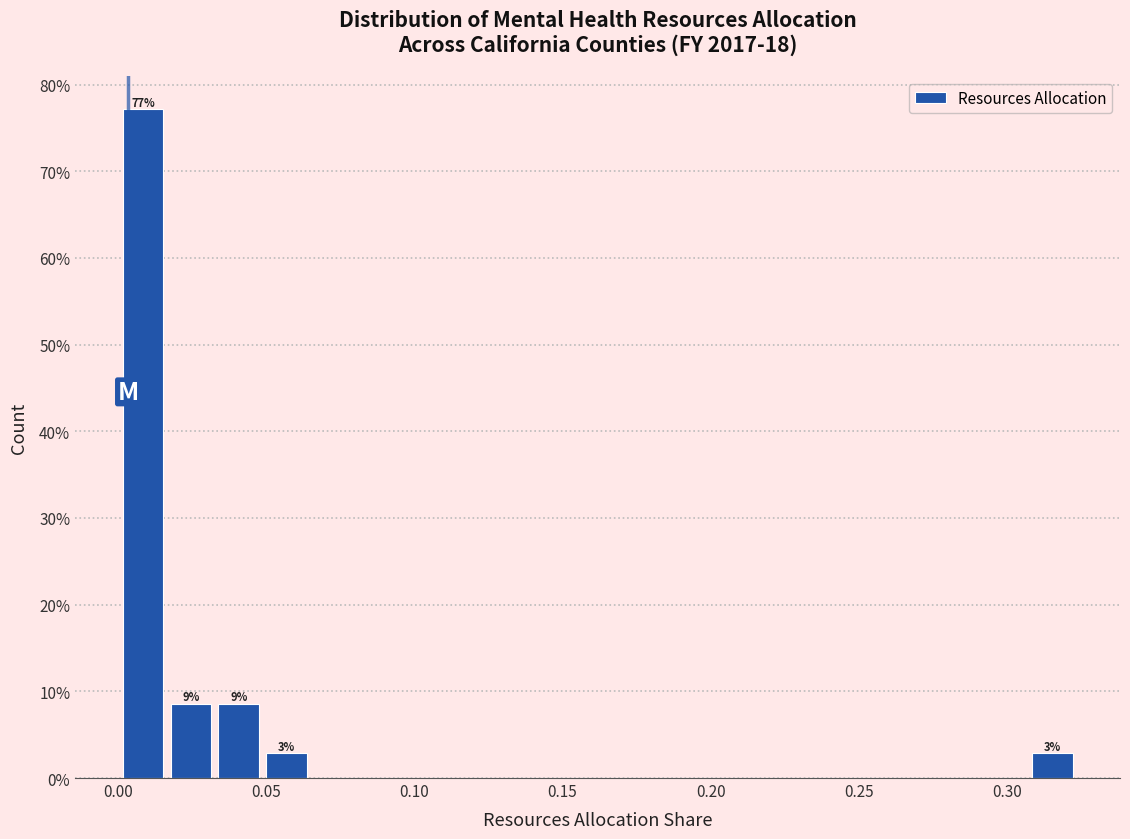

Around what value on the x-axis is the tallest bar? Give the approximate position of its centre, as read against the axis.

0.010